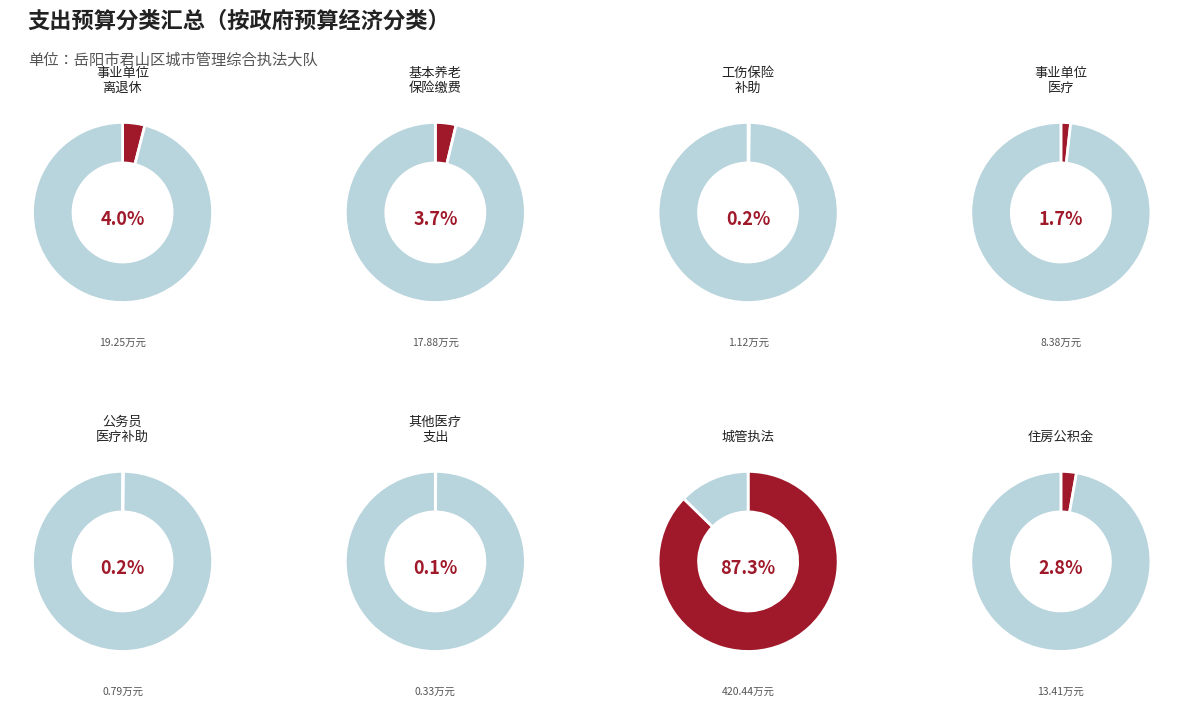

Is there a majority slice in this chart?

Yes